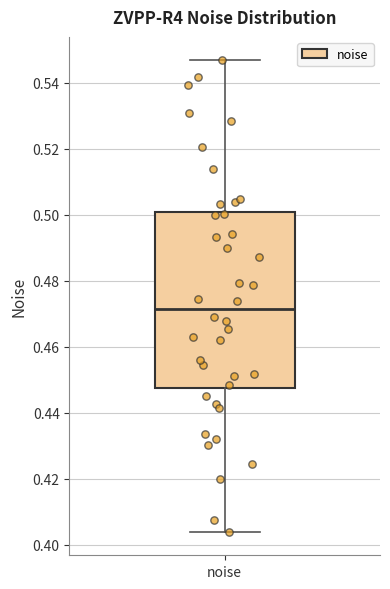

Read this box plot against the y-axis: the position of the median line, the range covered by the box, and the ends of both whiskers. The values are not printed on the chart, so give them approximately, as read against the axis.

median 0.472, box 0.448 to 0.500, whiskers 0.404 to 0.546